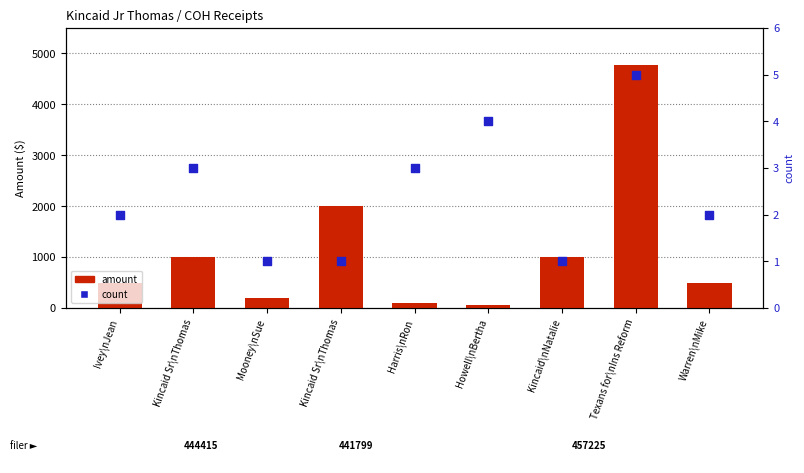

Which series has the largest total across all categories?

amount